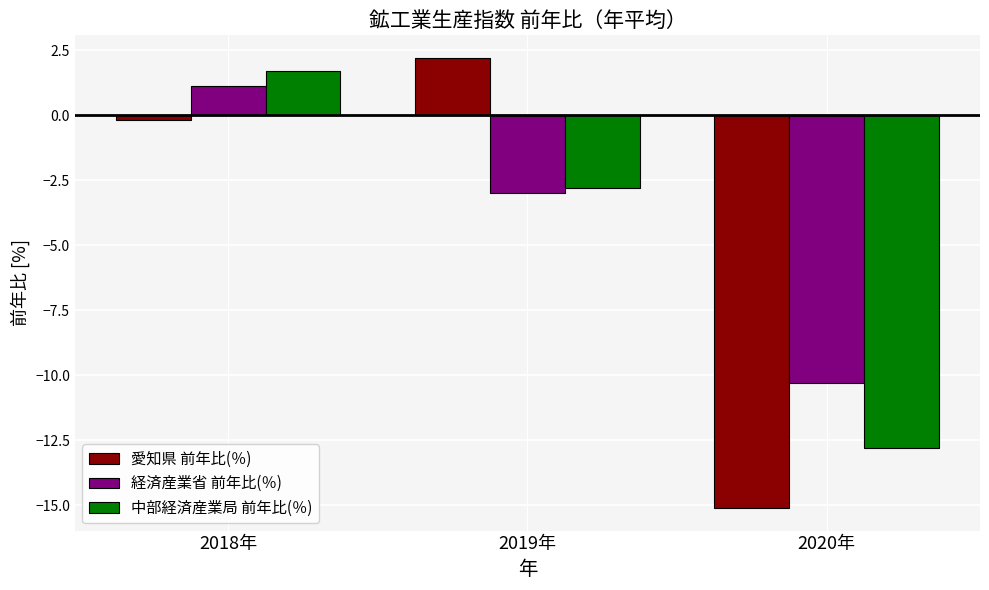

Which series has the widest spread of values?

愛知県 前年比(％)